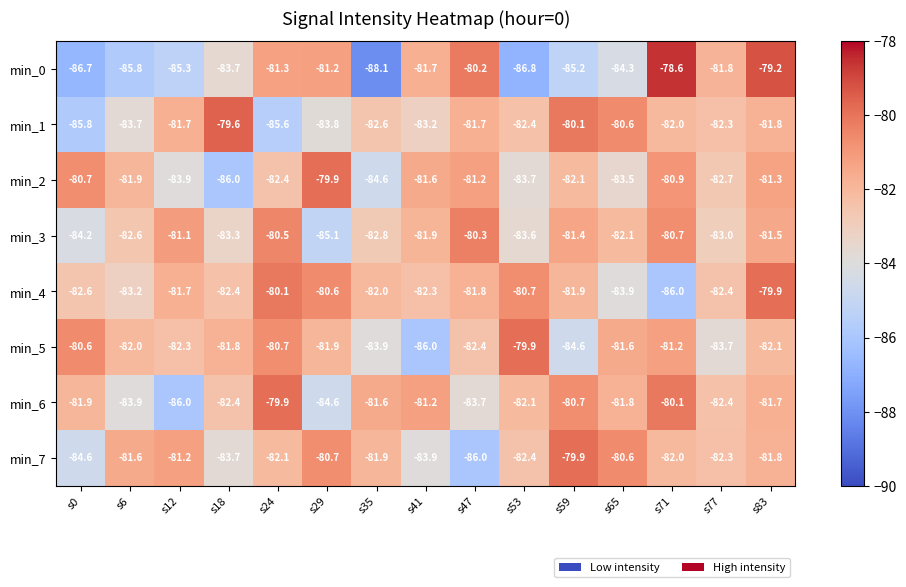

True or false: min_6 has a value of -80.7 at s59.

True